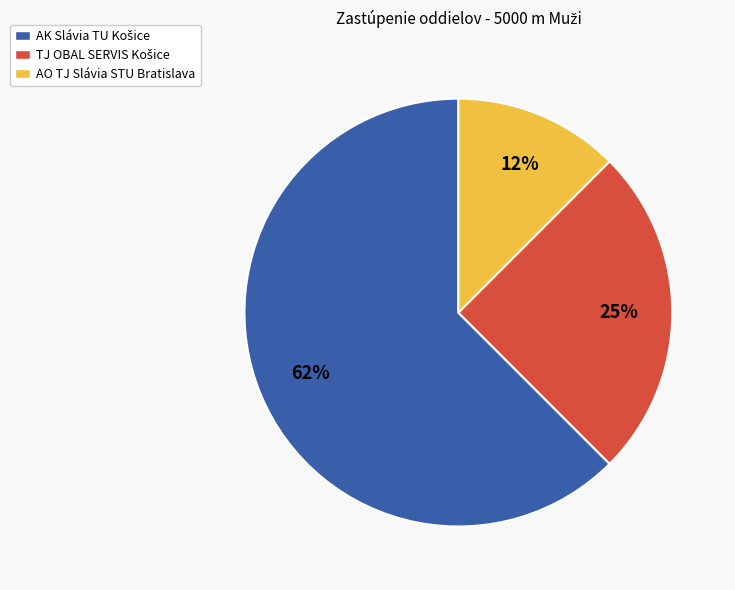

To the nearest percent, what is the average slice percentage?

33%